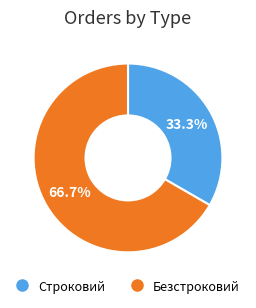

Do Строковий and Безстроковий together represent more than half of the pie?

Yes